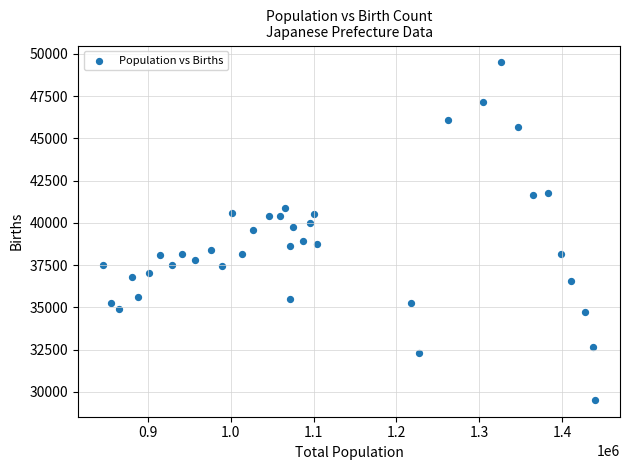

What is the range of Y values (max minus min)?

19973